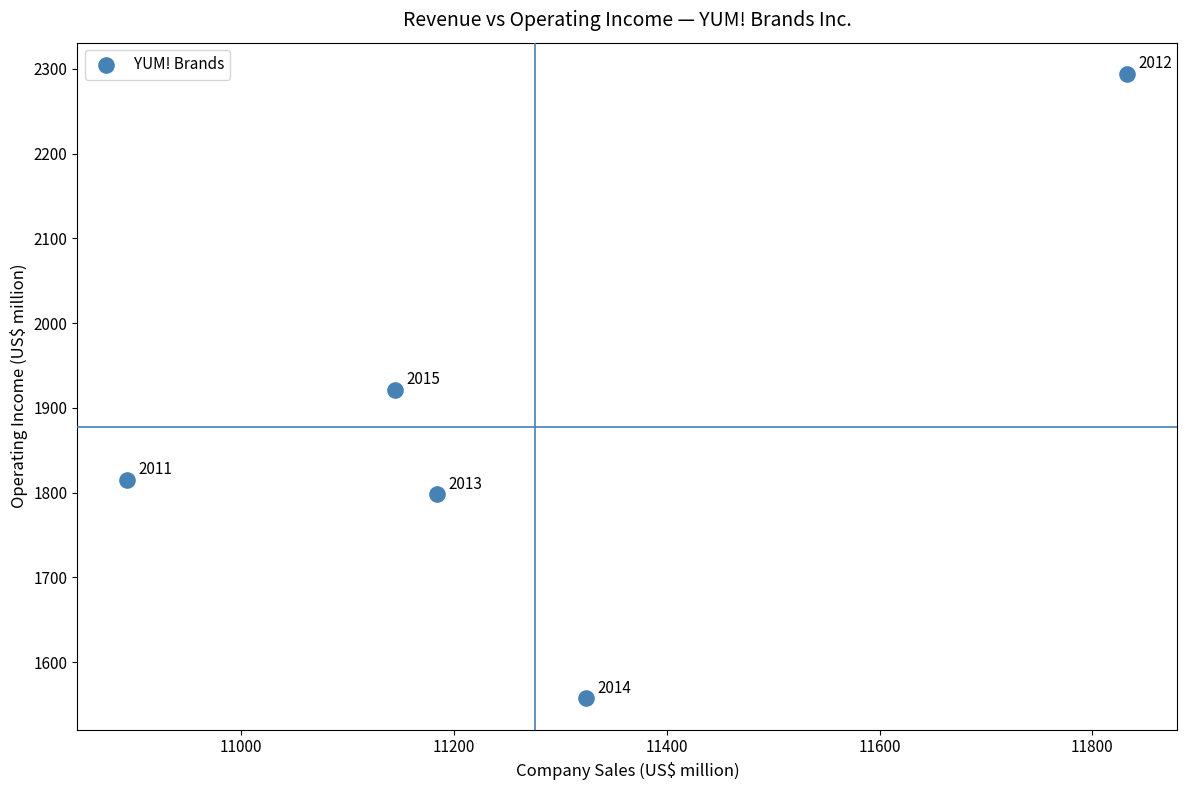

What Y value in the scatter plot is closest to 1925?

1921